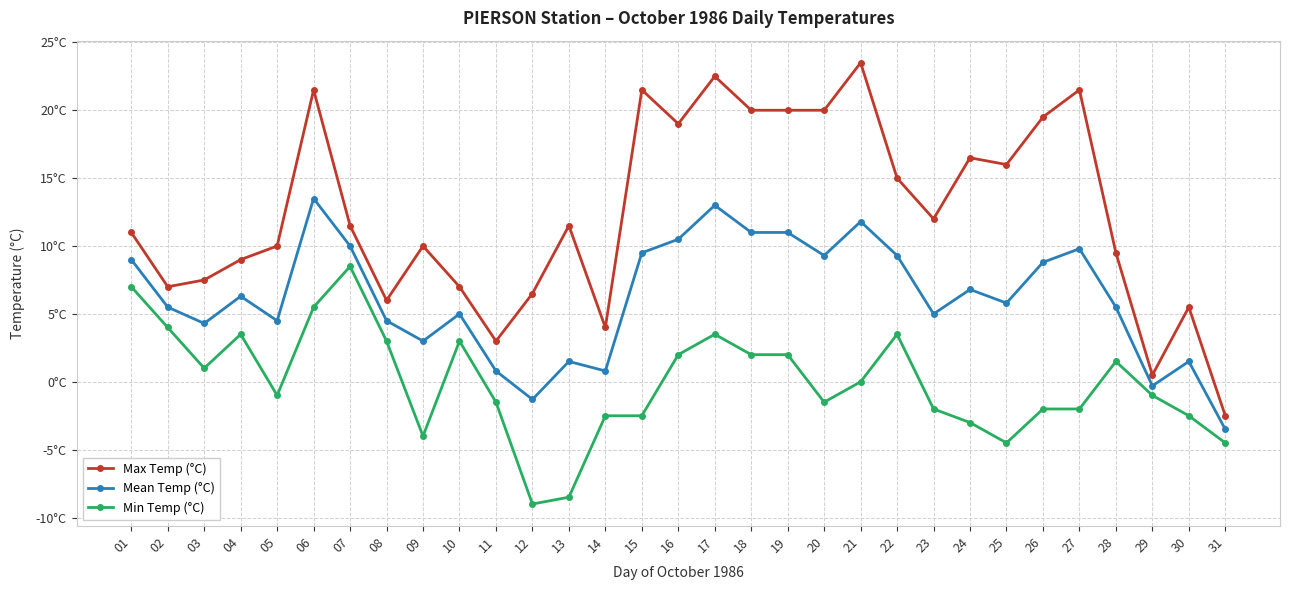

What are all the series names shown in the legend?

Max Temp (°C), Mean Temp (°C), Min Temp (°C)